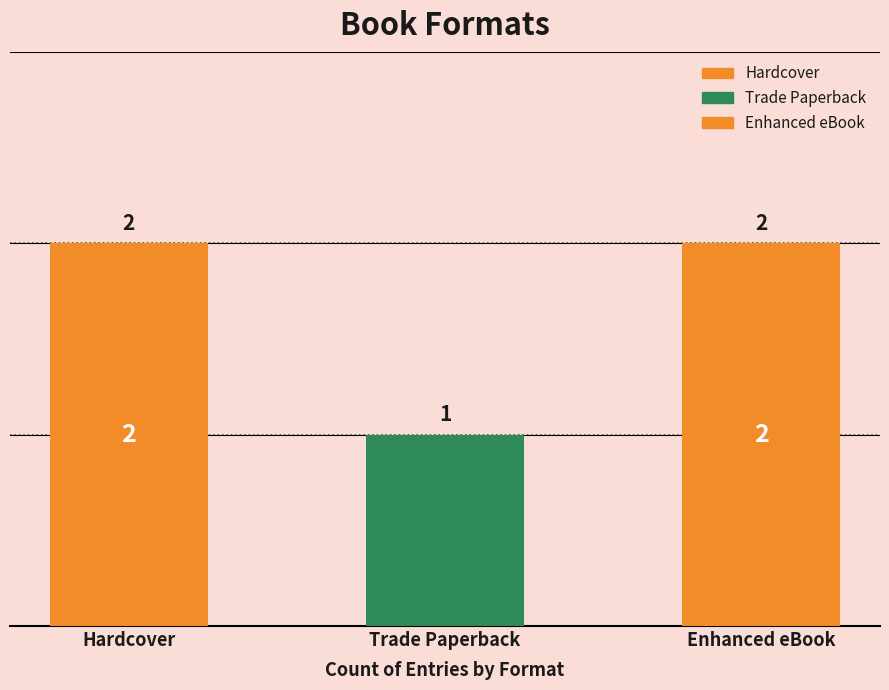

Rank the categories by value from highest to lowest.

Hardcover, Enhanced eBook, Trade Paperback